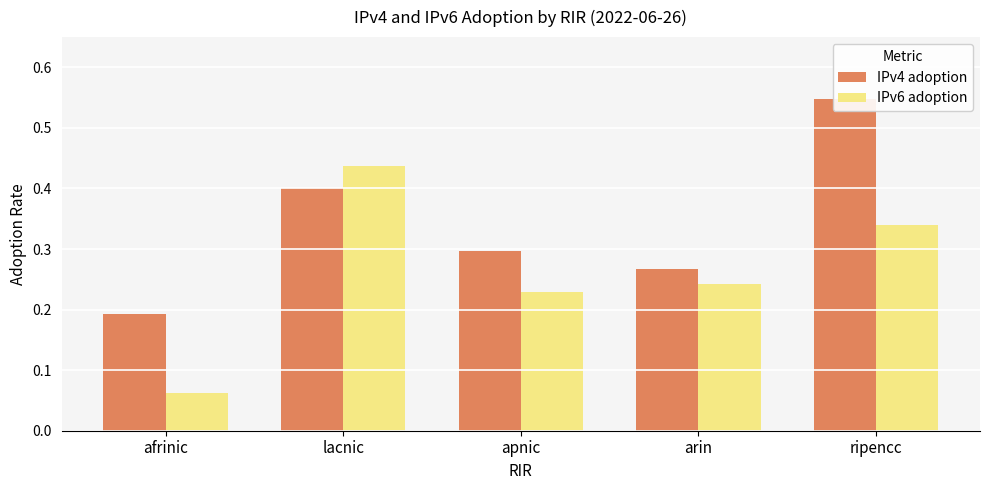

The value of IPv6 adoption at ripencc is 0.2. True or false?

False